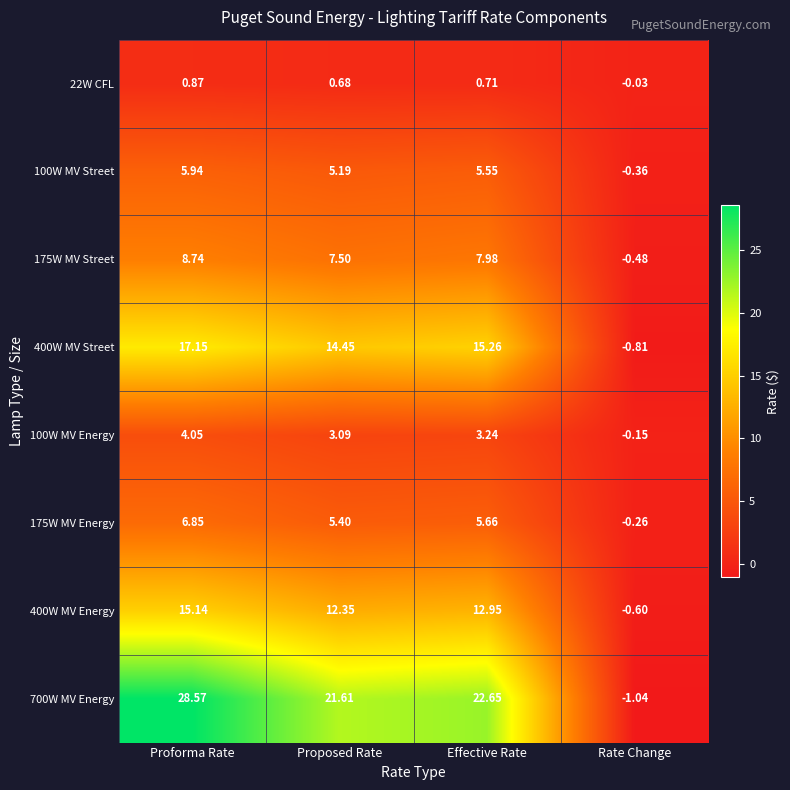

Which label corresponds to the largest value in the chart?

Proforma Rate